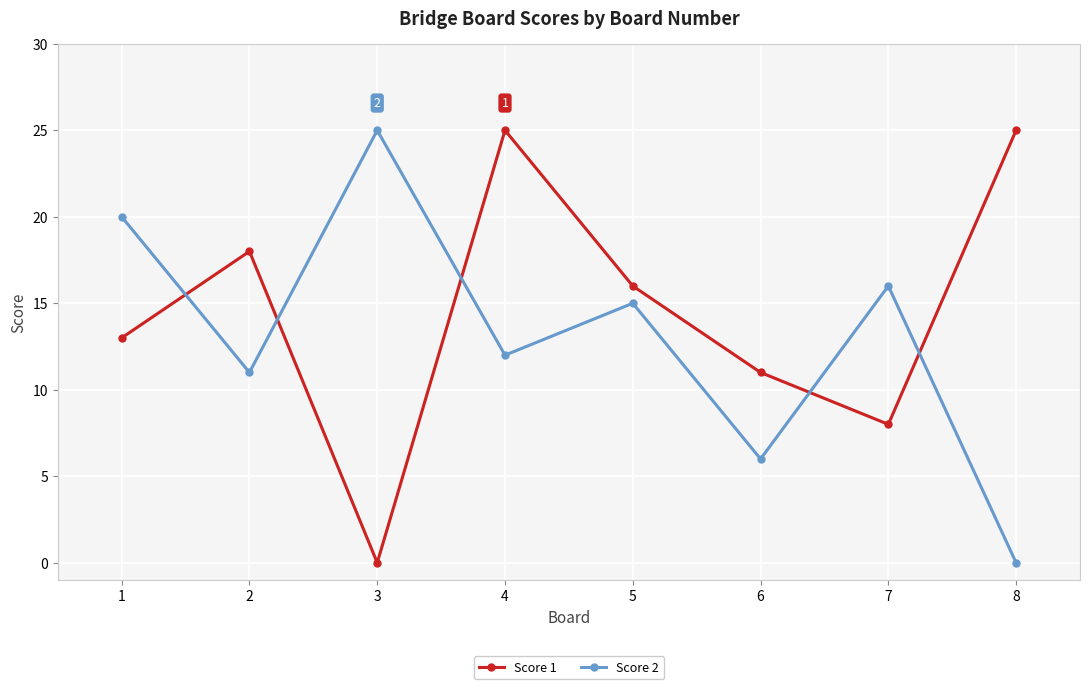

What is the difference between the highest and lowest values at 6?

5